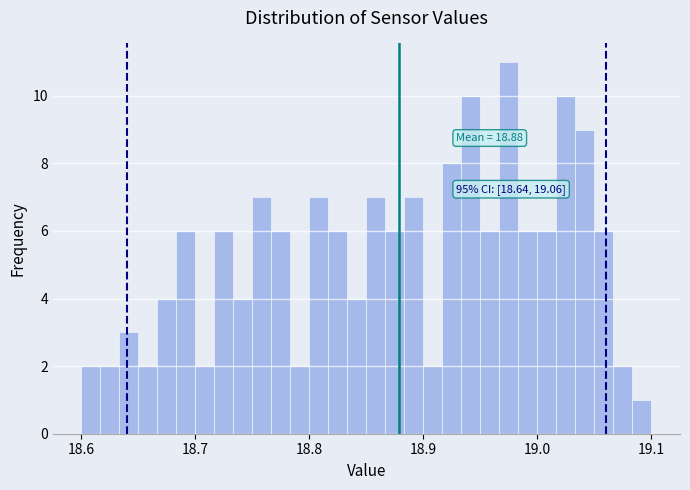

Read against the x-axis, roughly where is the centre of the tallest bar?

18.98